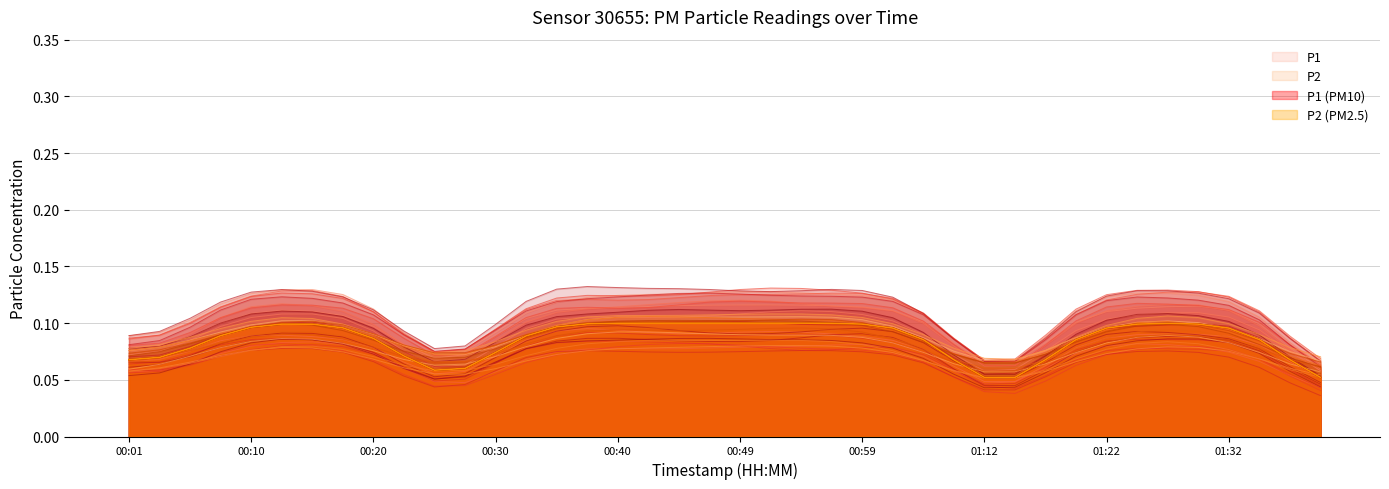

What is the sum of the P2 values at 01:25 and 00:25?

0.1